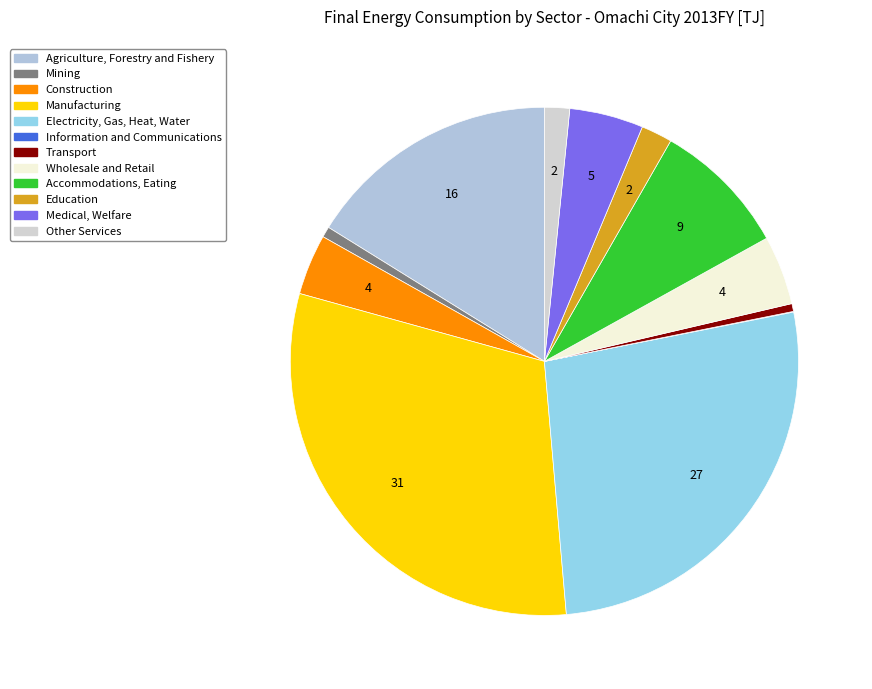

To the nearest percent, what percentage of the pie is Mining?

1%